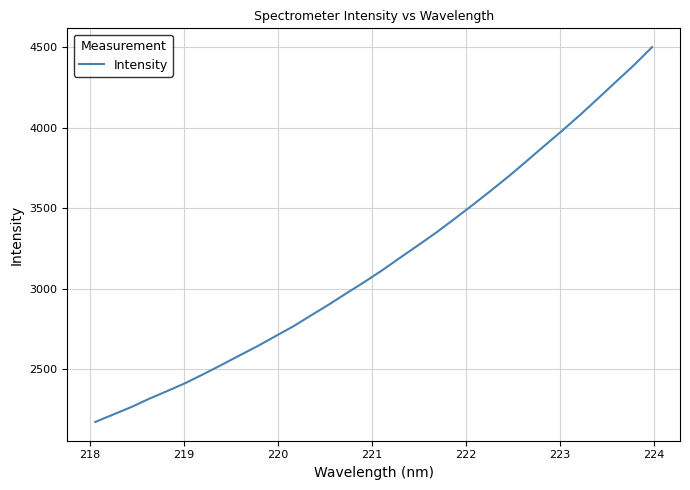

What is the smallest value displayed?

2171.2